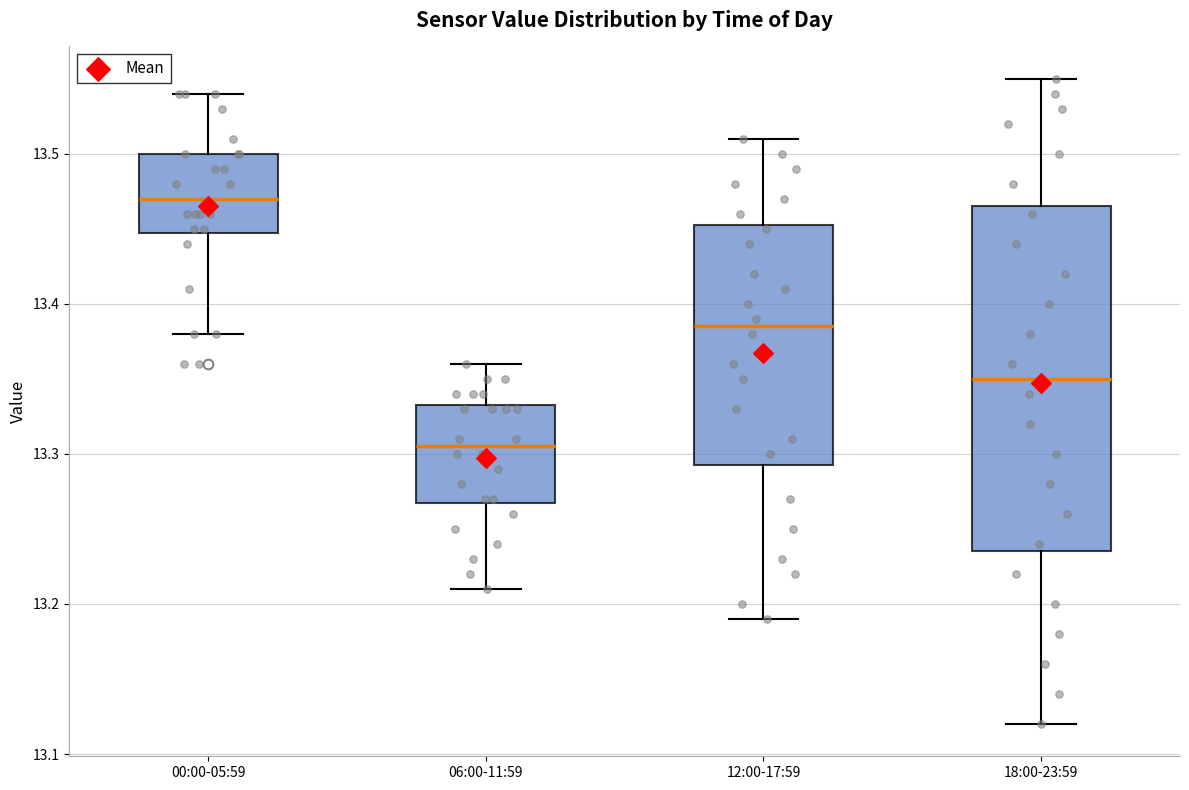

Which box's median line is the lowest?

06:00-11:59